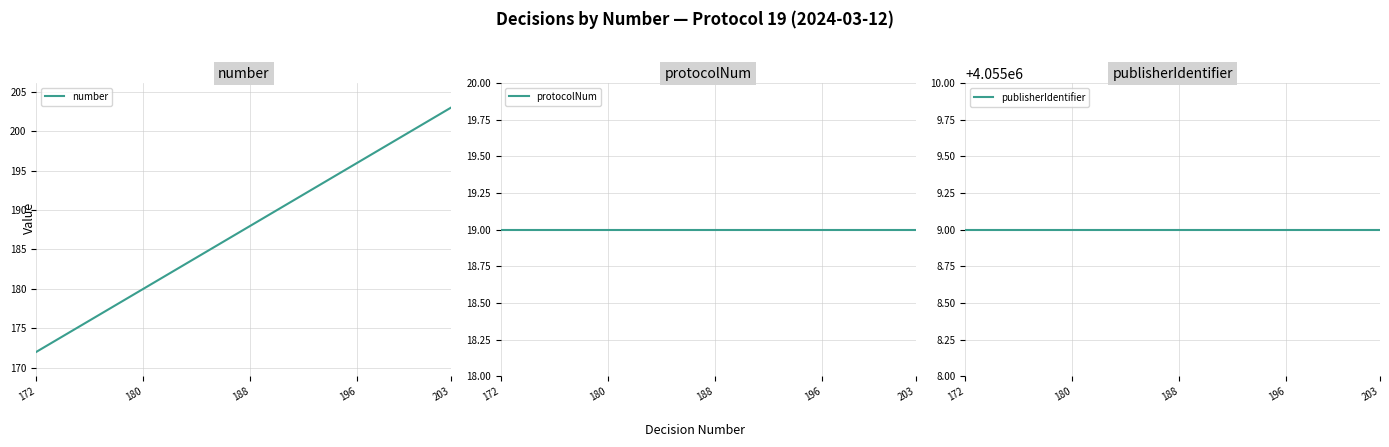

Is it true that number equals 203 at 203?

True